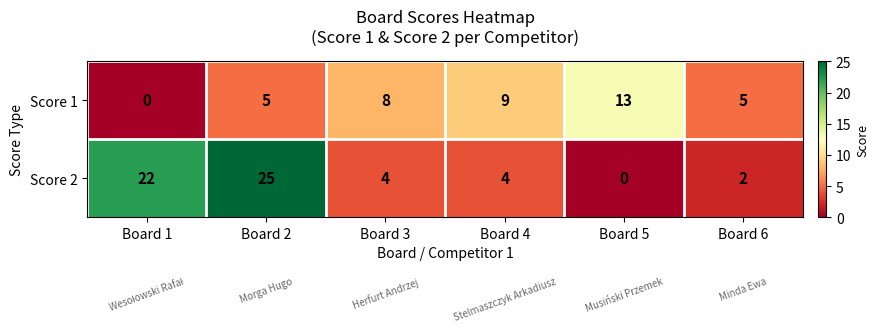

List the series in order of their peak value, lowest first.

Score 1, Score 2